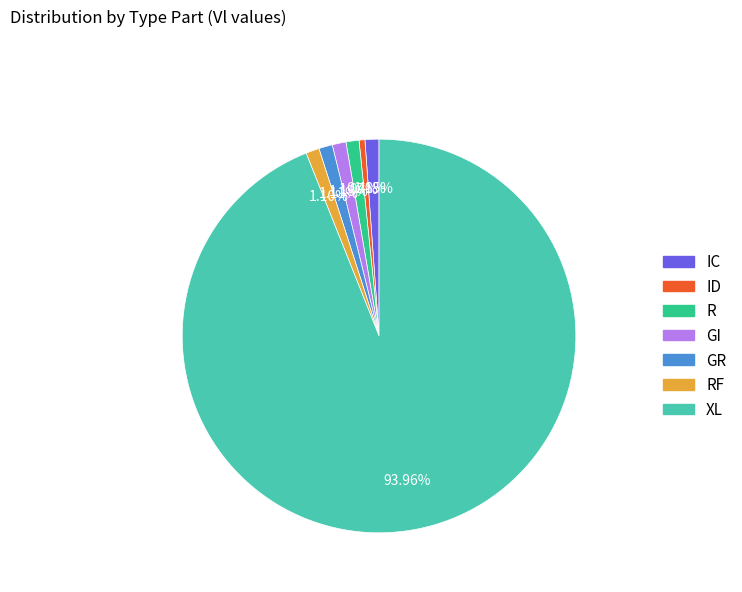

To the nearest percent, what is the average slice percentage?

14%